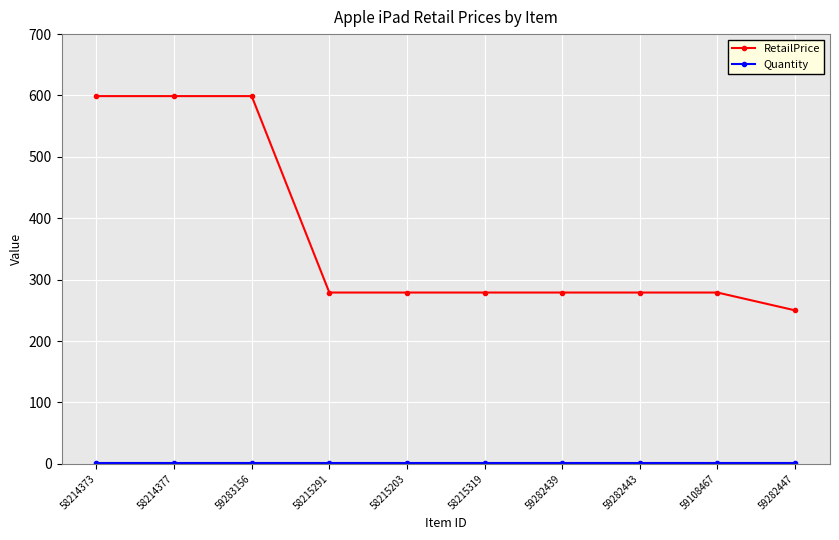

Between 58215291 and 59282447, which series saw the biggest shift?

RetailPrice